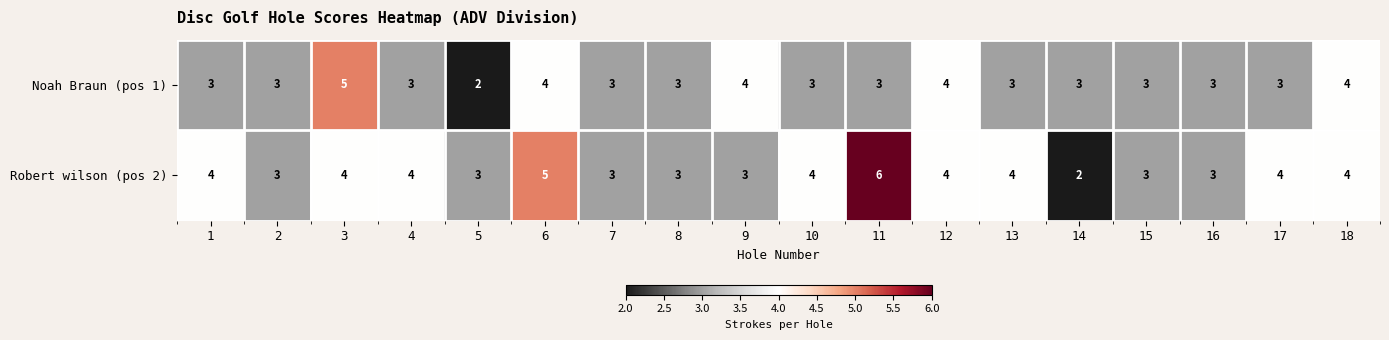

What is the difference between the maximum and minimum values in the Robert wilson (pos 2) series?

4